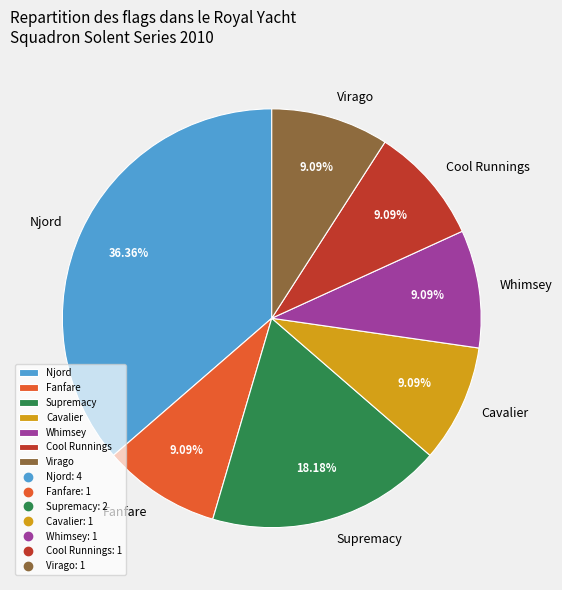

What percentage is NOT represented by Cool Runnings?

90.9%